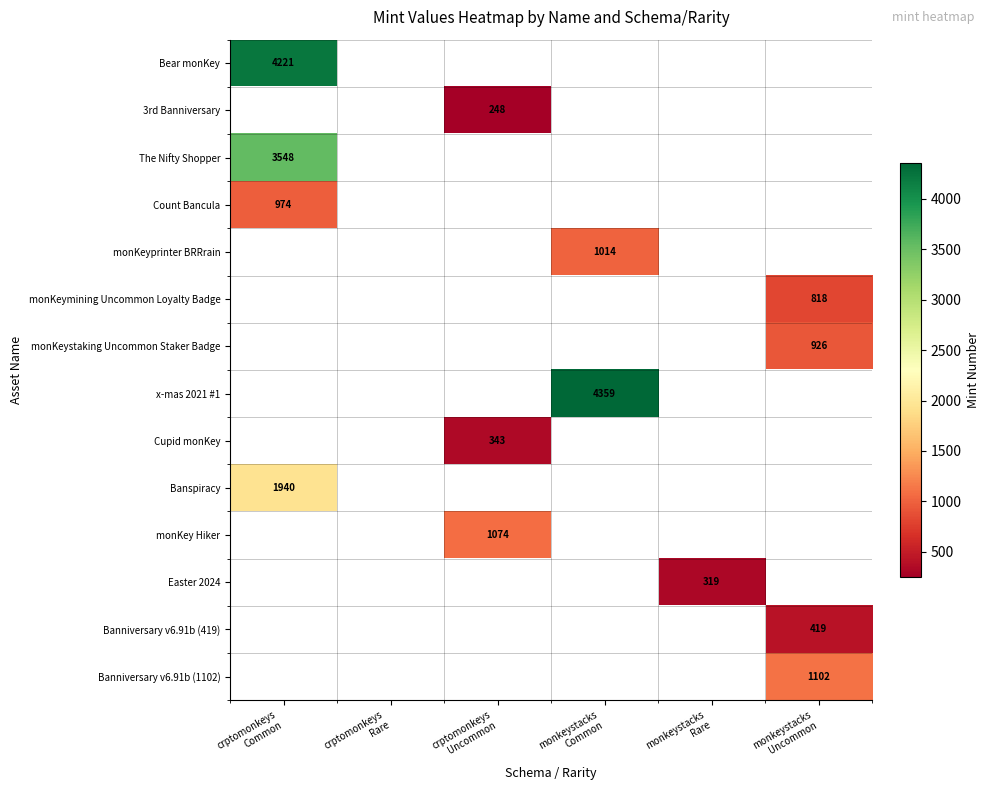

At how many categories does at least one series exceed 2558?

2